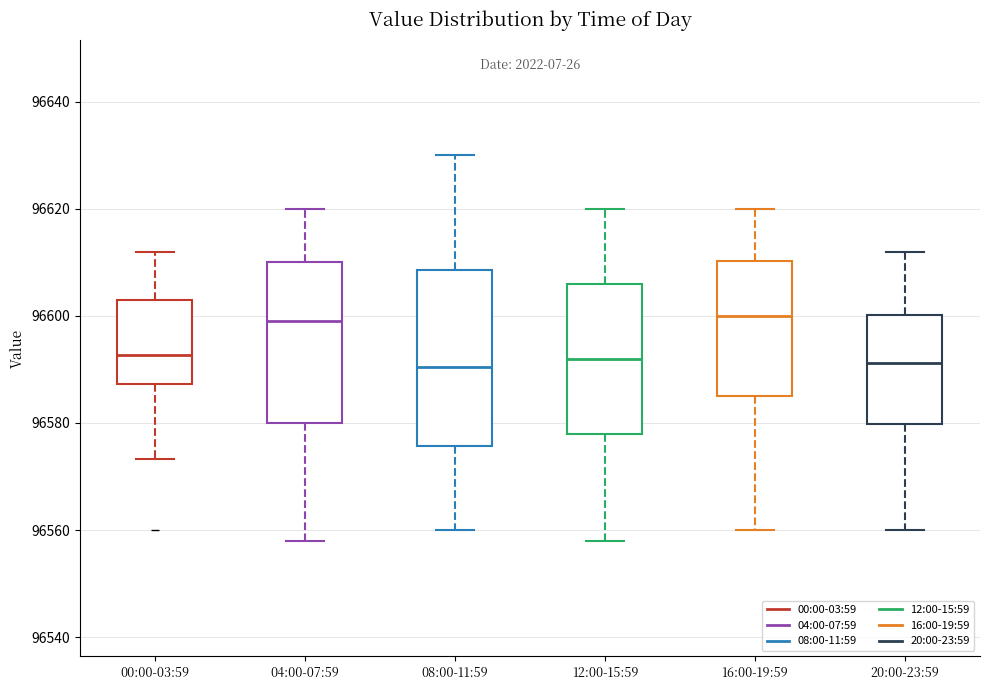

Where does the upper whisker of the box for 00:00-03:59 end on the y-axis? The values are not printed on the chart, so give them approximately, as read against the axis.

96612